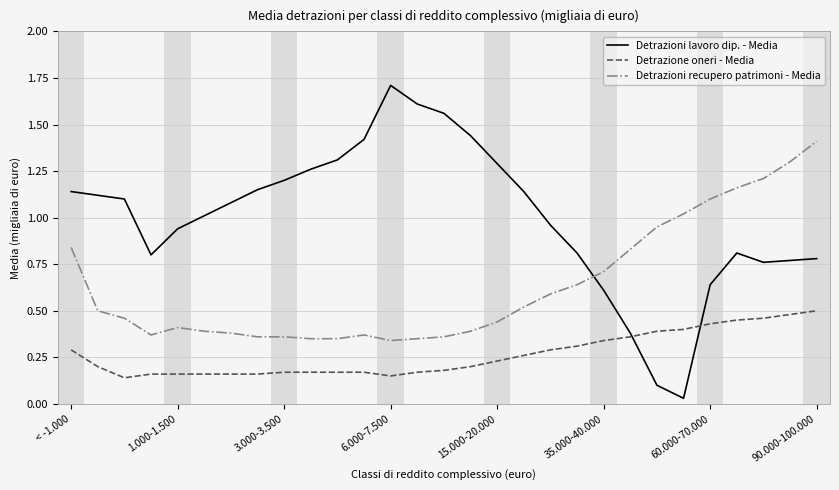

Which series ends up on top after the final intersection of Detrazioni recupero patrimoni - Media and Detrazioni lavoro dip. - Media?

Detrazioni recupero patrimoni - Media